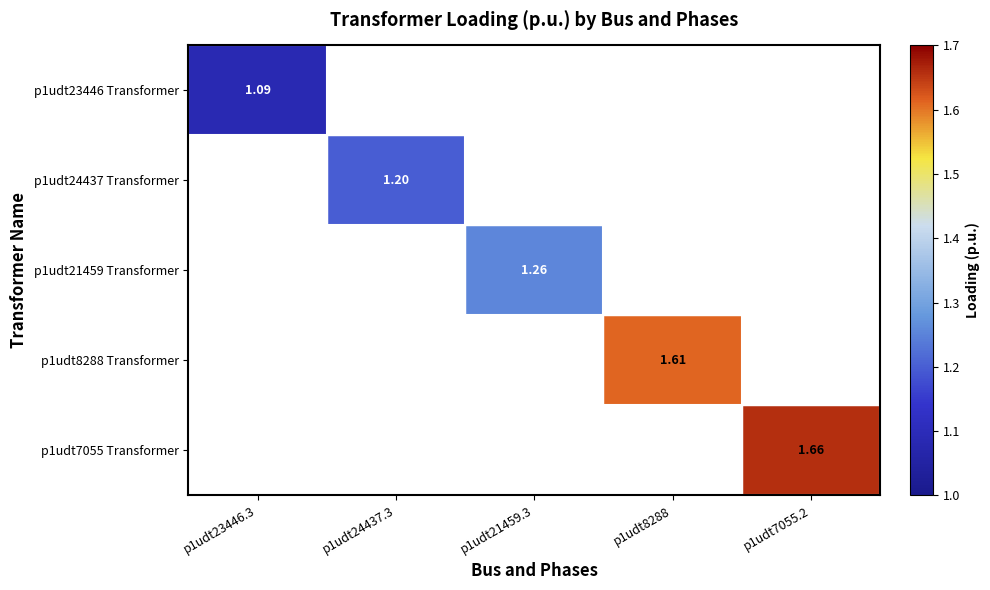

List the series in order of their overall mean, lowest first.

p1udt23446 Transformer, p1udt24437 Transformer, p1udt21459 Transformer, p1udt8288 Transformer, p1udt7055 Transformer